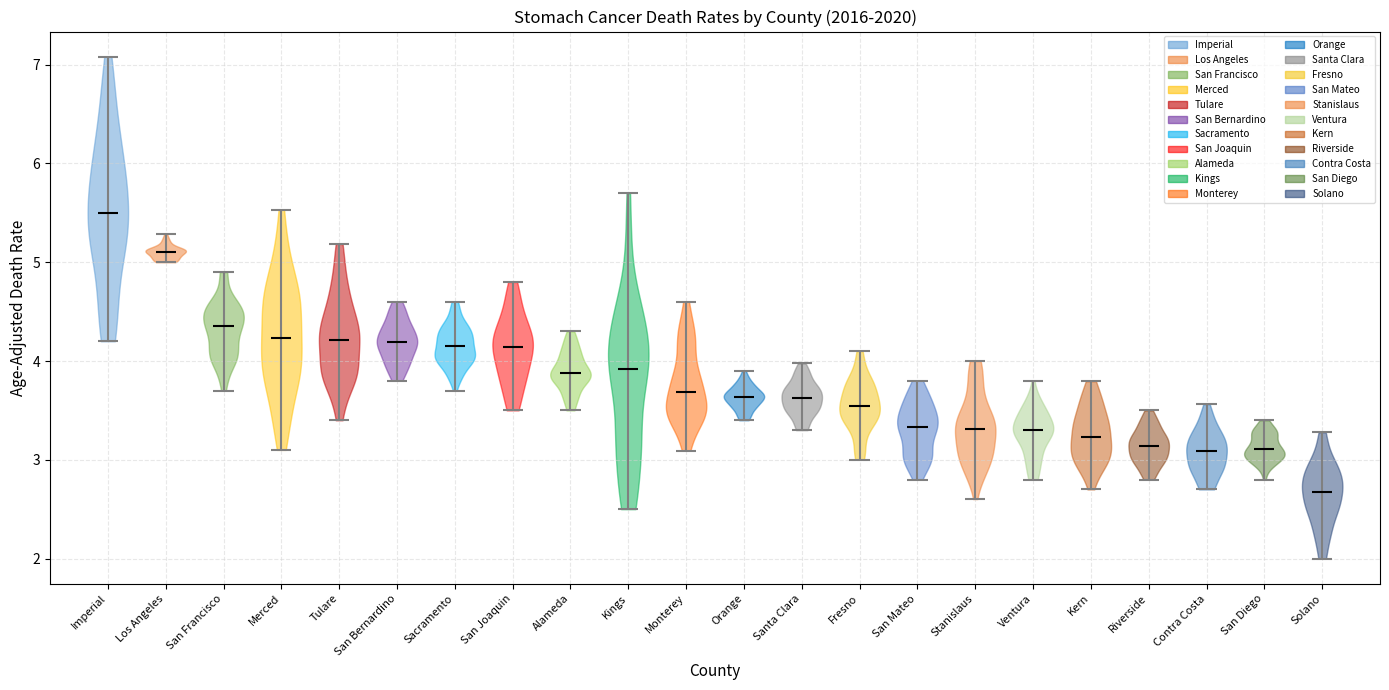

Where does the median line of the violin for Monterey sit on the y-axis? The values are not printed on the chart, so give them approximately, as read against the axis.

3.7